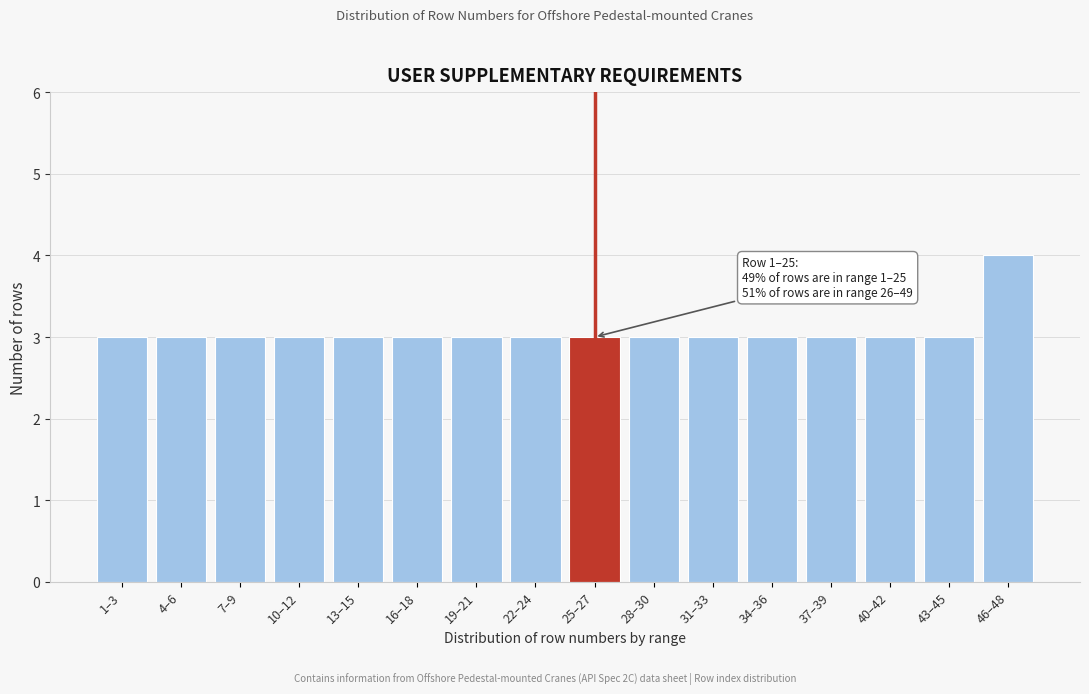

Reading left to right, extract all data points from this chart.

3	3	3	3	3	3	3	3	3	3	3	3	3	3	3	4